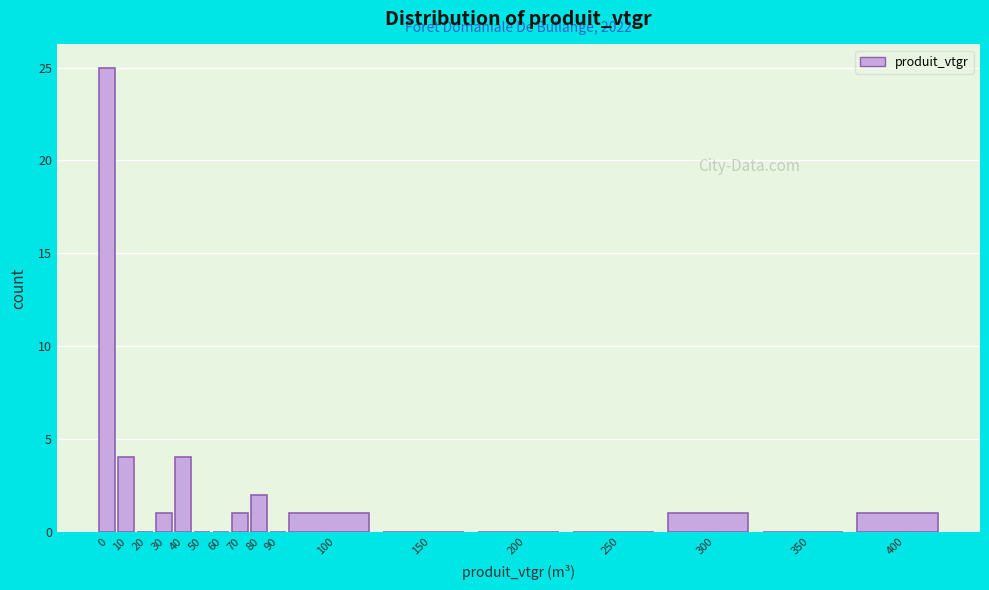

Reading left to right, extract all data points from this chart.

0=25	10=4	20=0	30=1	40=4	50=0	60=0	70=1	80=2	90=0	100=1	150=0	200=0	250=0	300=1	350=0	400=1